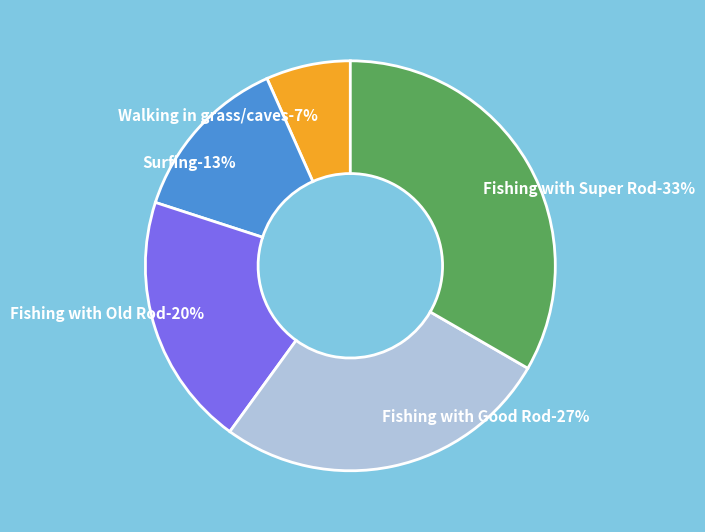

Is it true that Fishing with Super Rod is 33% of the pie?

True